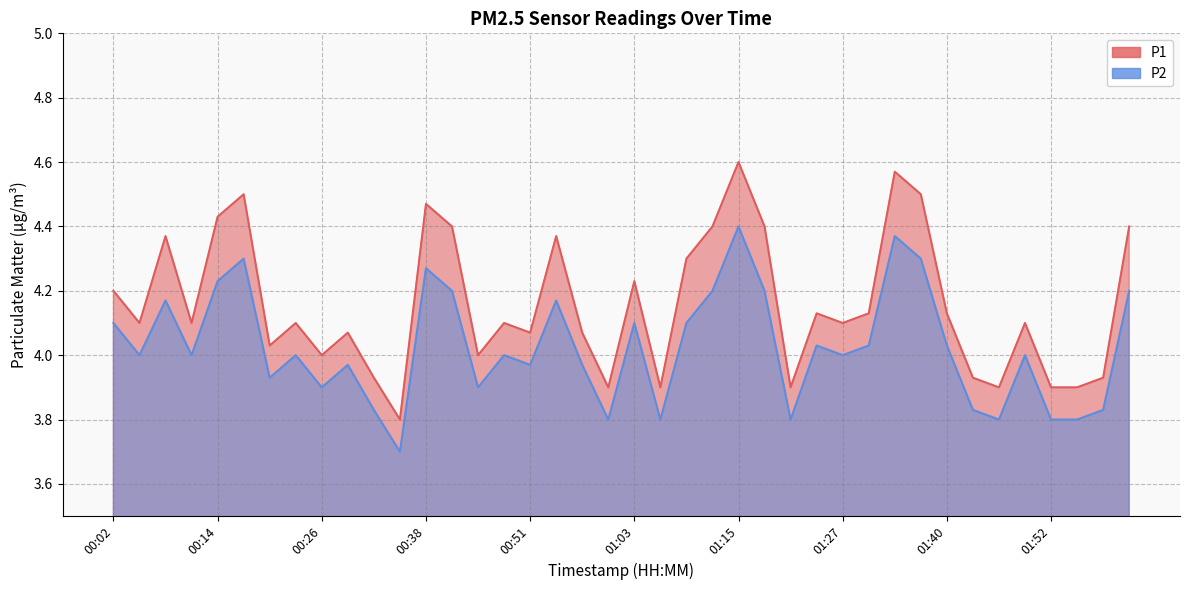

What value does the P2 series have at 00:48?

4.0